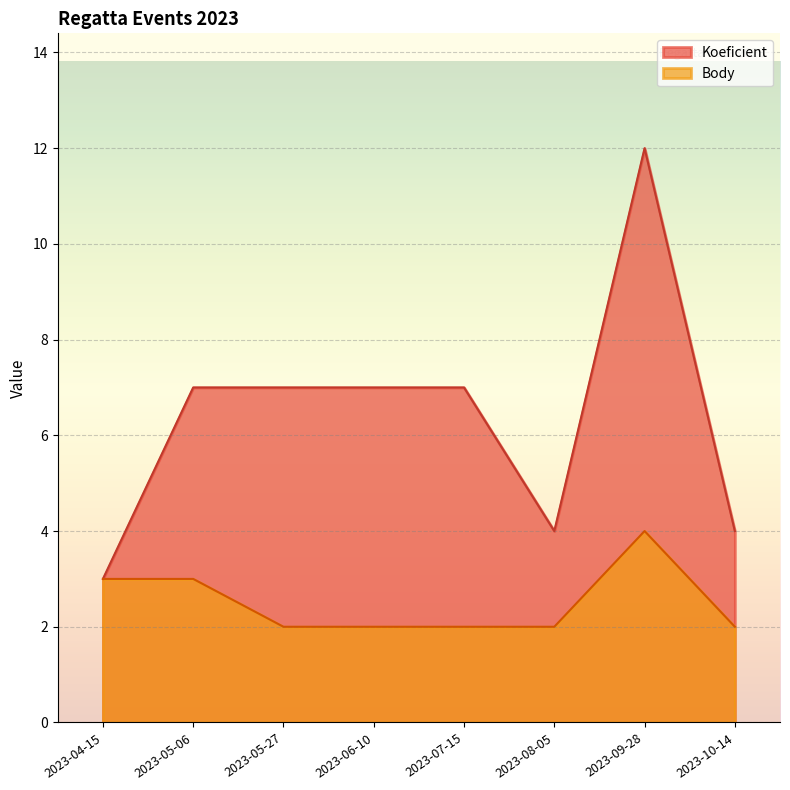

List the labels in order of Body value, smallest first.

2023-05-27, 2023-06-10, 2023-07-15, 2023-08-05, 2023-10-14, 2023-04-15, 2023-05-06, 2023-09-28